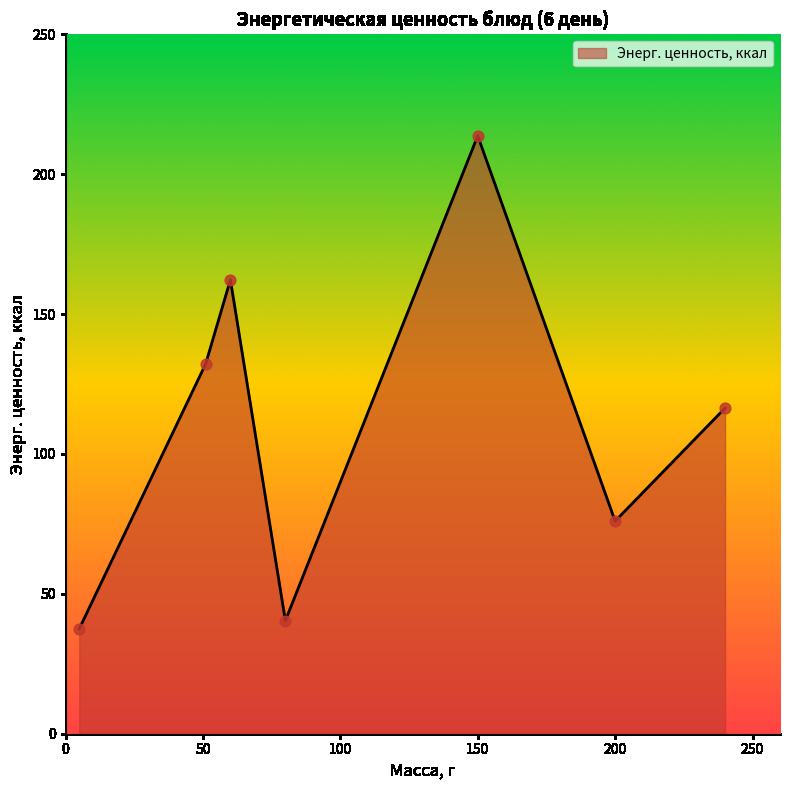

True or false: there are more than 0 points higher than both neighbors.

True